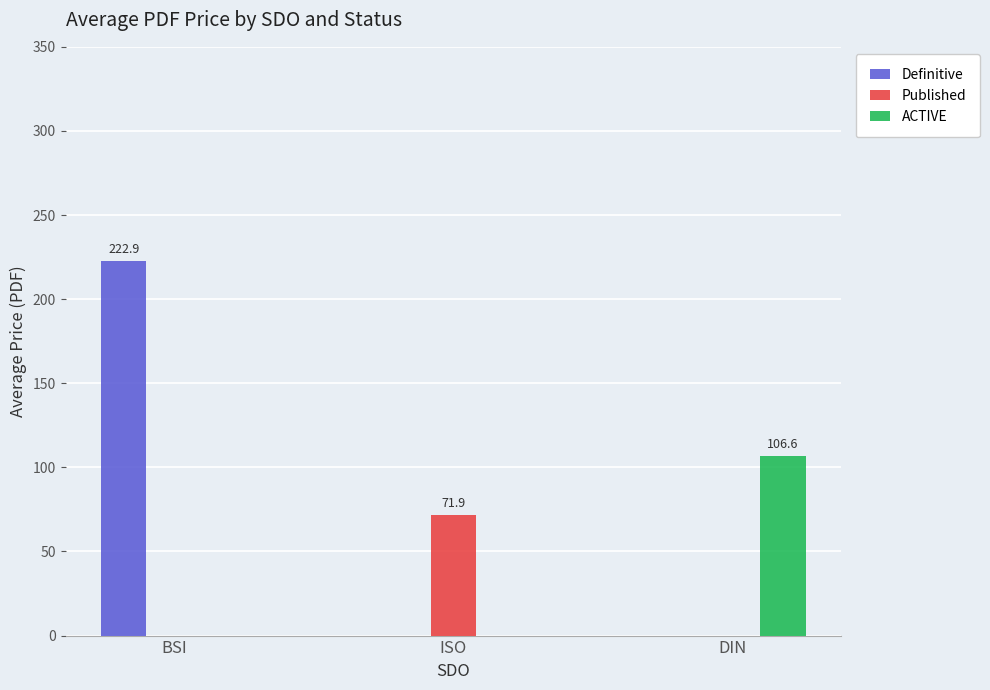

At which category is the sum across all series the highest?

BSI